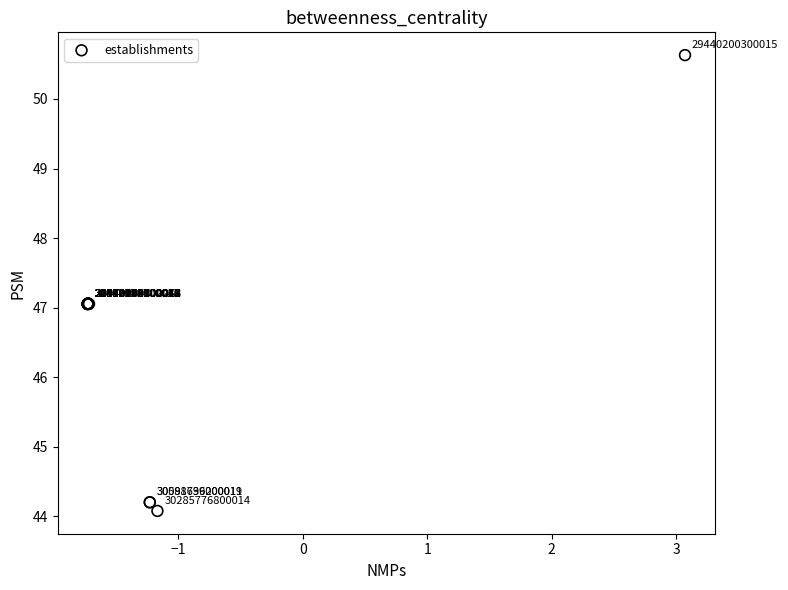

What Y value in the scatter plot is closest to 47?

47.1